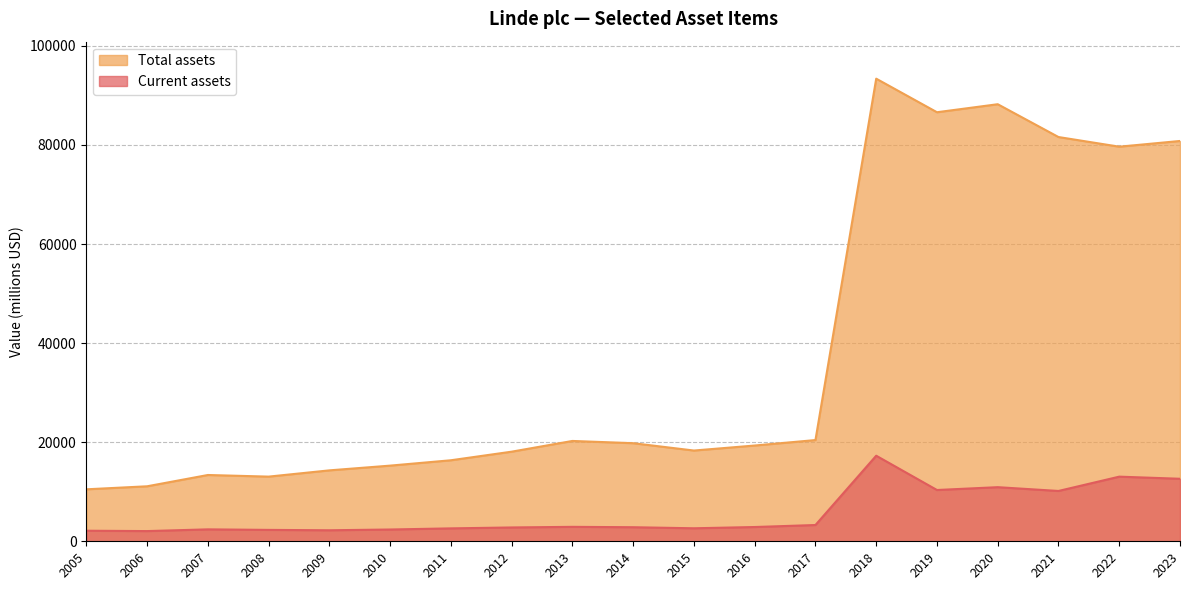

What is the minimum value shown in the chart?

2059